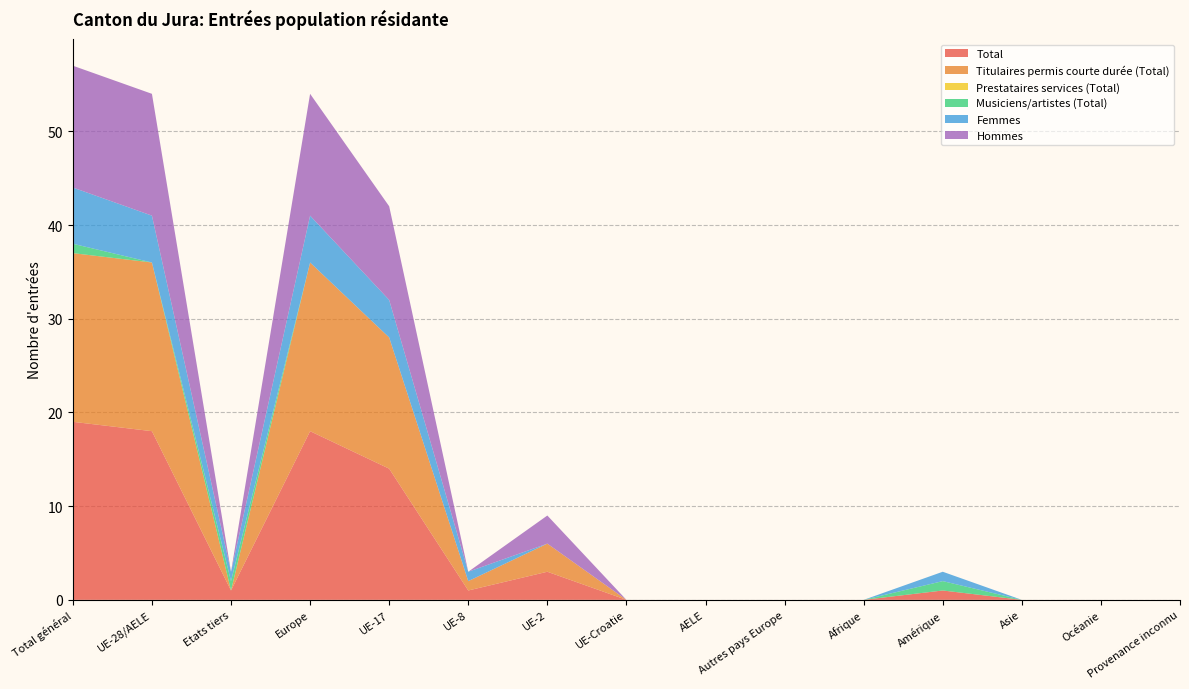

Reading left to right, transcribe all the data shown in this chart.

Total: 19	18	1	18	14	1	3	0	0	0	0	1	0	0	0
Titulaires permis courte durée (Total): 18	18	0	18	14	1	3	0	0	0	0	0	0	0	0
Prestataires services (Total): 0	0	0	0	0	0	0	0	0	0	0	0	0	0	0
Musiciens/artistes (Total): 1	0	1	0	0	0	0	0	0	0	0	1	0	0	0
Femmes: 6	5	1	5	4	1	0	0	0	0	0	1	0	0	0
Hommes: 13	13	0	13	10	0	3	0	0	0	0	0	0	0	0